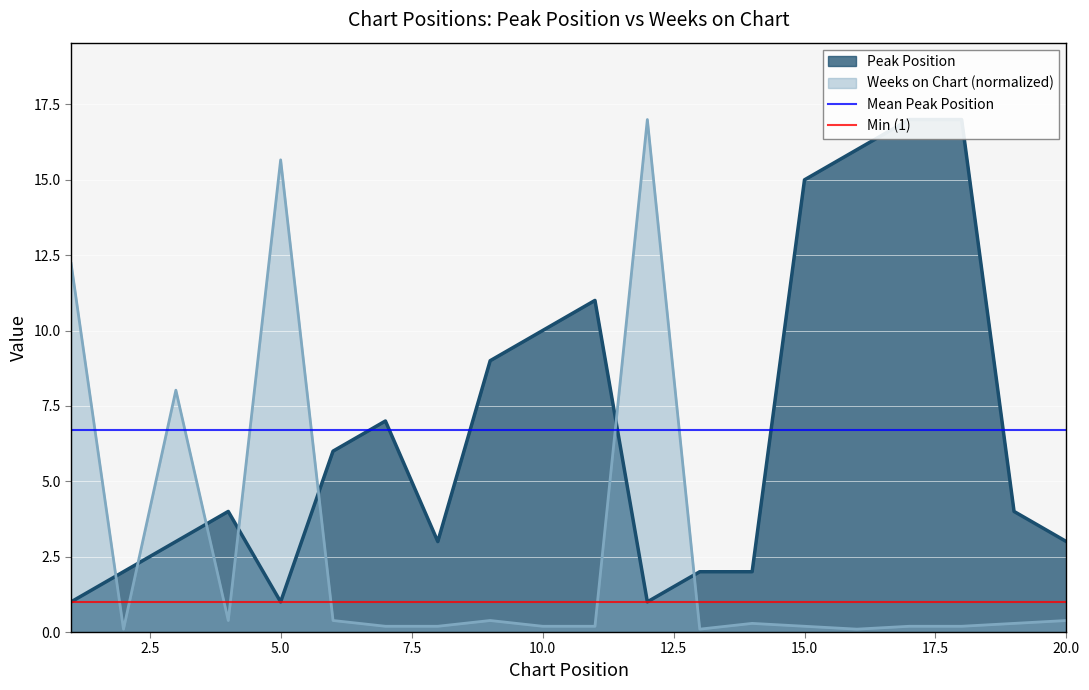

What is the highest value of the Weeks on Chart (normalized) series?

17.0